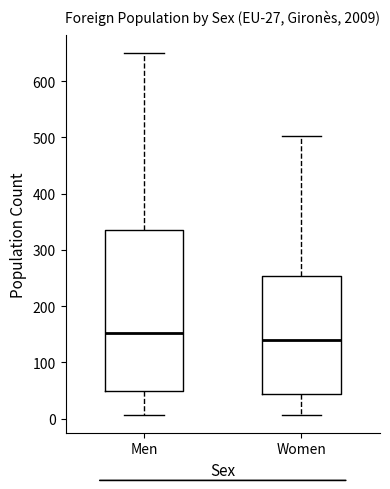

Which box is the tallest, from its lower edge to its upper edge?

Men